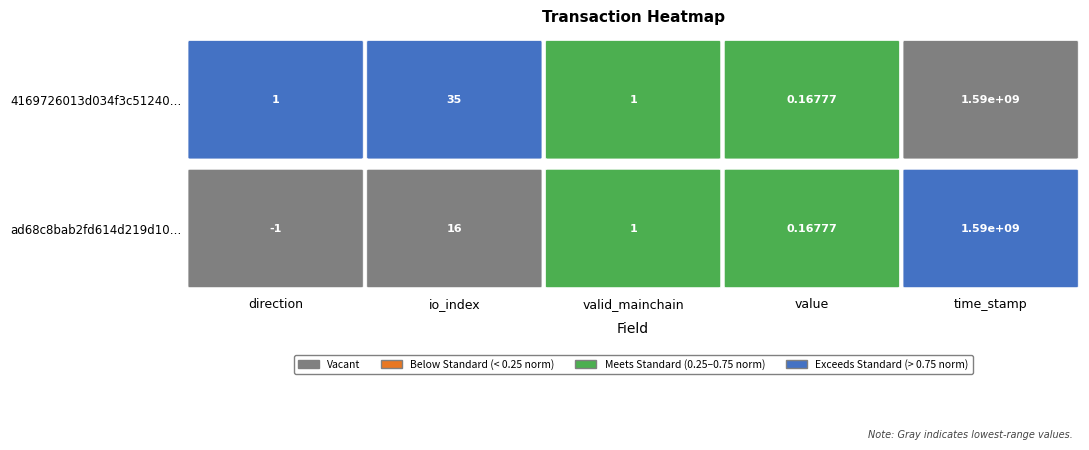

What is the difference between the maximum and minimum values in the ad68c8bab2fd614d219d10cad59d0d49990e207 series?

1593810629.0